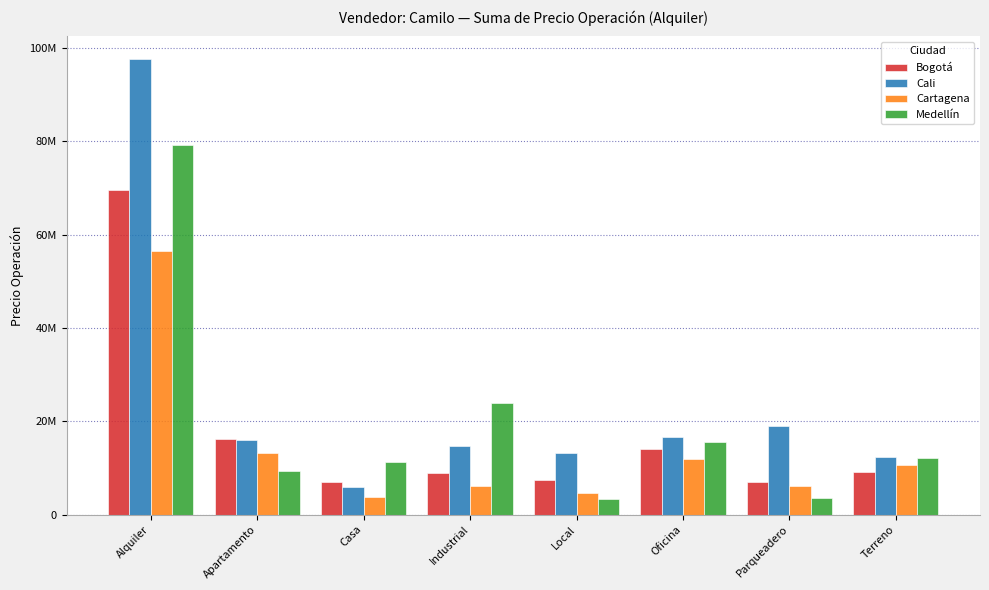

Reading right to left, list all the values displayed in this chart.

Bogotá: Terreno=9195314.4	Parqueadero=6965278.2	Oficina=14085617.4	Local=7489378.8	Industrial=8867151.0	Casa=6919704.0	Apartamento=16137511.2	Alquiler=69659955.0
Cali: Terreno=12257141.4	Parqueadero=18911489.4	Oficina=16519554.0	Local=13221970.2	Industrial=14639524.2	Casa=5996678.4	Apartamento=16045446.6	Alquiler=97591804.2
Cartagena: Terreno=10586883.6	Parqueadero=6191778.6	Oficina=11985132.6	Local=4533784.2	Industrial=6127304.4	Casa=3847759.2	Apartamento=13215369.6	Alquiler=56488012.2
Medellín: Terreno=12205090.8	Parqueadero=3488052.6	Oficina=15562364.4	Local=3377217.6	Industrial=23900643.0	Casa=11284628.4	Apartamento=9347938.2	Alquiler=79165935.0